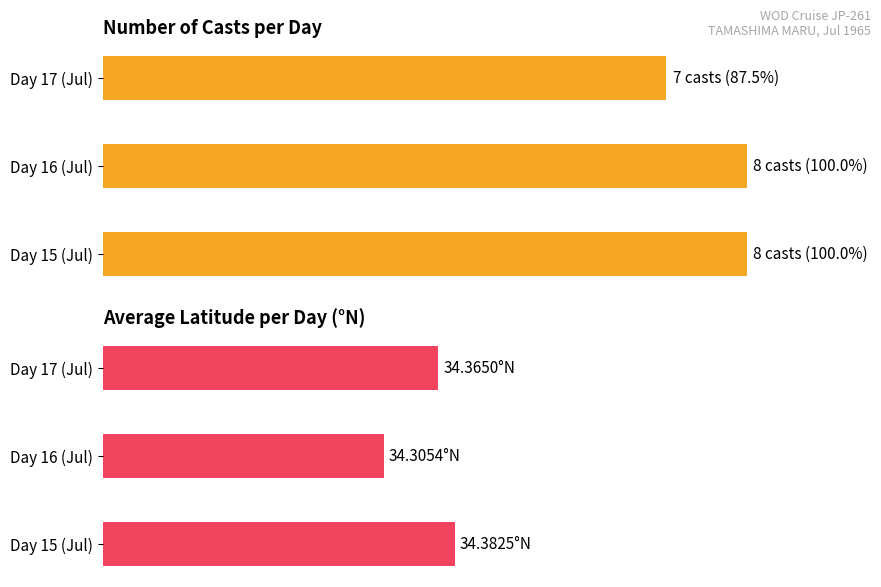

What is the difference between the maximum and minimum values in the Cast count (% of max) series?

12.5